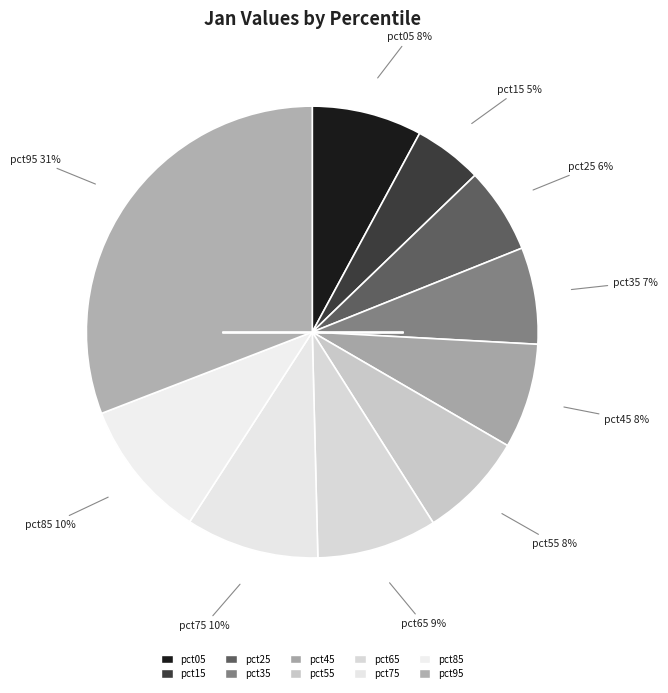

What portion of the pie excludes pct55?

92.4%